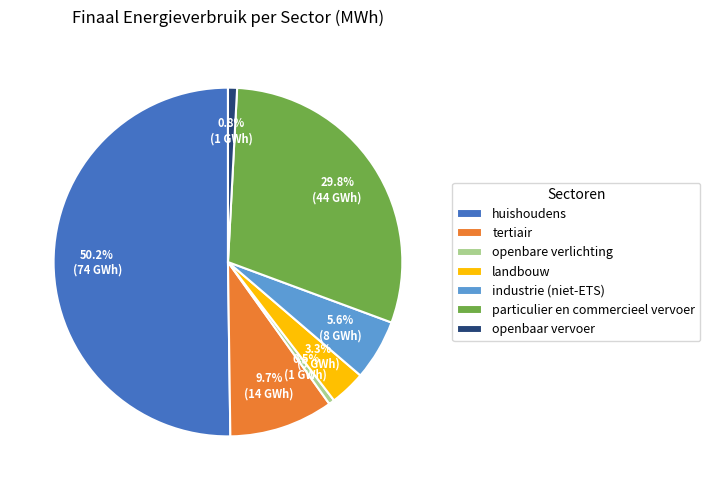

What percentage is the industrie (niet-ETS) slice, to the nearest percent?

6%